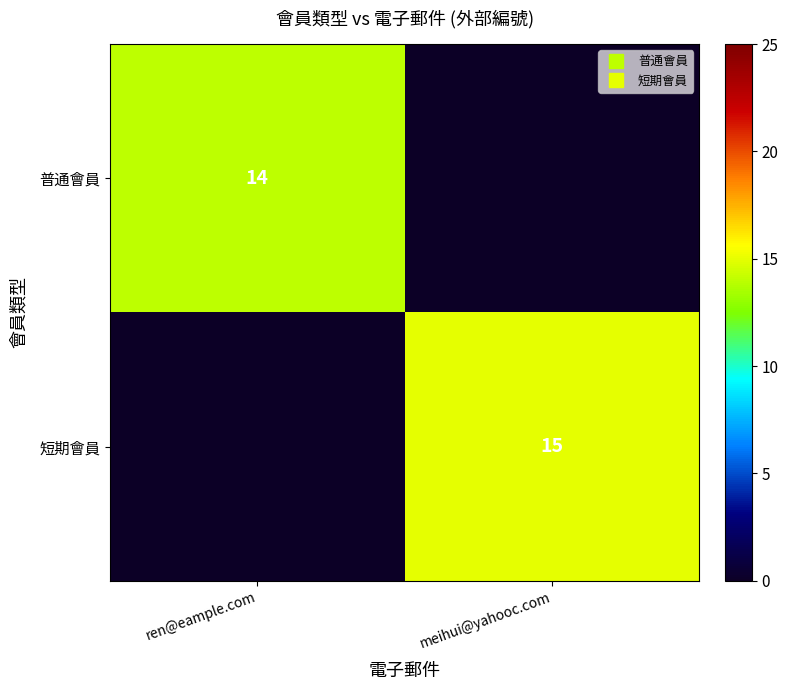

The 短期會員 series shows 0 at ren@eample.com. True or false?

True